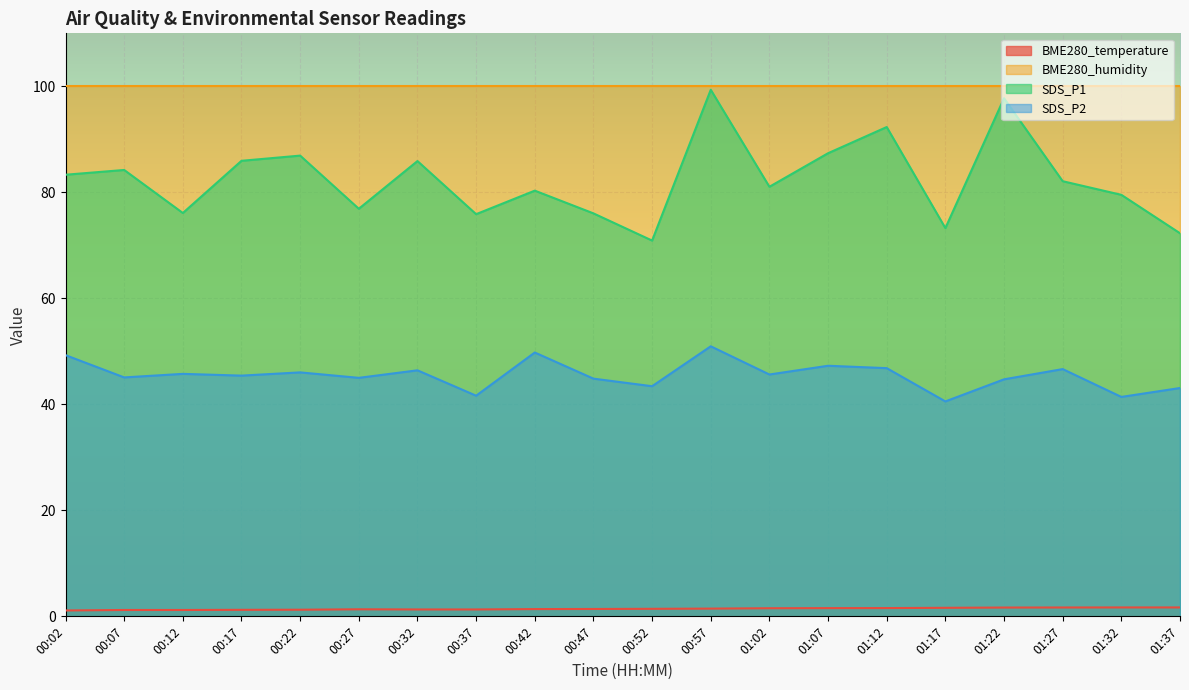

How many BME280_temperature values are between 1 and 2?

20